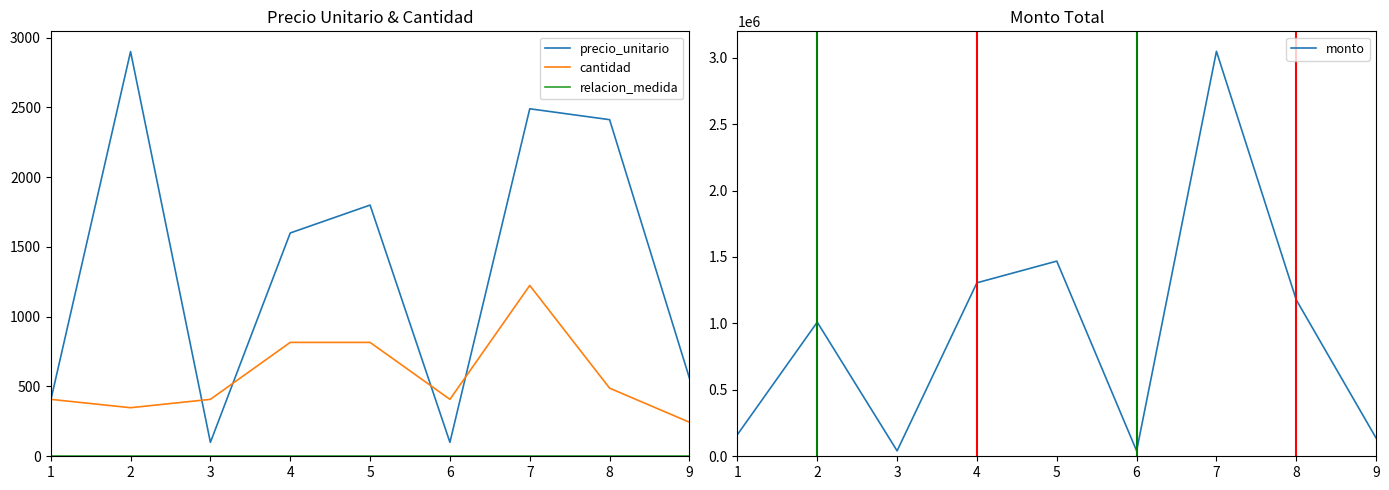

Count the number of data series in this chart.

4